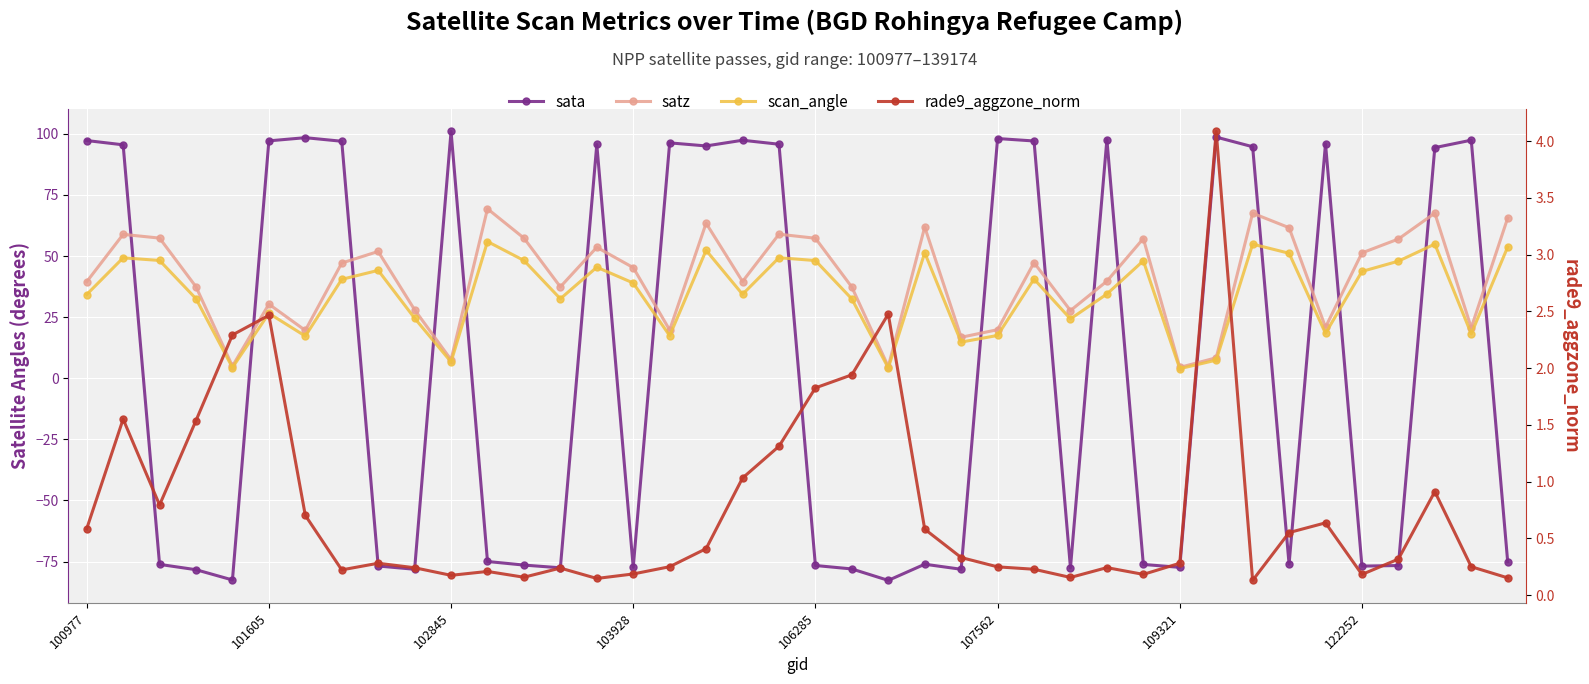

Reading left to right, what are all the values shown in this chart?

sata: 97.2	95.5	-76.1	-78.3	-82.5	97.1	98.4	97.0	-76.8	-78.1	101.0	-75.0	-76.4	-77.5	95.6	-77.3	96.3	95.0	97.4	95.7	-76.6	-78.0	-82.7	-76.1	-78.1	98.1	97.1	-77.5	97.7	-76.2	-77.3	98.7	94.7	-76.1	95.9	-76.8	-76.6	94.3	97.4	-75.0
satz: 39.5	58.9	57.3	37.4	5.0	30.3	19.6	47.1	51.9	28.0	7.6	69.3	57.3	37.4	53.6	45.3	19.8	63.4	39.6	58.9	57.3	37.3	4.8	61.9	16.8	19.9	47.3	27.7	39.7	57.1	4.4	8.4	67.5	61.6	20.9	51.3	57.0	67.5	20.6	65.5
scan_angle: 34.3	49.3	48.2	32.5	4.4	26.6	17.2	40.5	44.1	24.6	6.7	55.9	48.2	32.5	45.4	39.0	17.4	52.4	34.3	49.3	48.1	32.5	4.2	51.3	14.8	17.5	40.6	24.3	34.5	48.0	3.9	7.4	54.9	51.1	18.4	43.7	47.9	54.9	18.2	53.7
rade9_aggzone_norm: 0.6	1.6	0.8	1.5	2.3	2.5	0.7	0.2	0.3	0.2	0.2	0.2	0.2	0.2	0.1	0.2	0.3	0.4	1.0	1.3	1.8	1.9	2.5	0.6	0.3	0.2	0.2	0.2	0.2	0.2	0.3	4.1	0.1	0.6	0.6	0.2	0.3	0.9	0.3	0.2